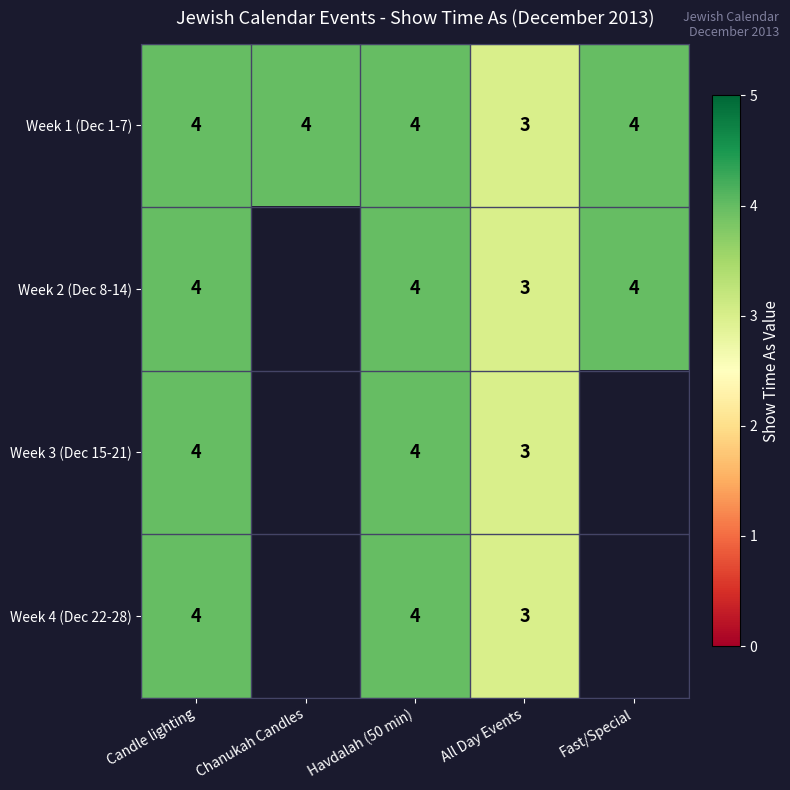

Is the value of Week 1 (Dec 1-7) at Candle lighting greater than the value of Week 3 (Dec 15-21) at All Day Events?

Yes